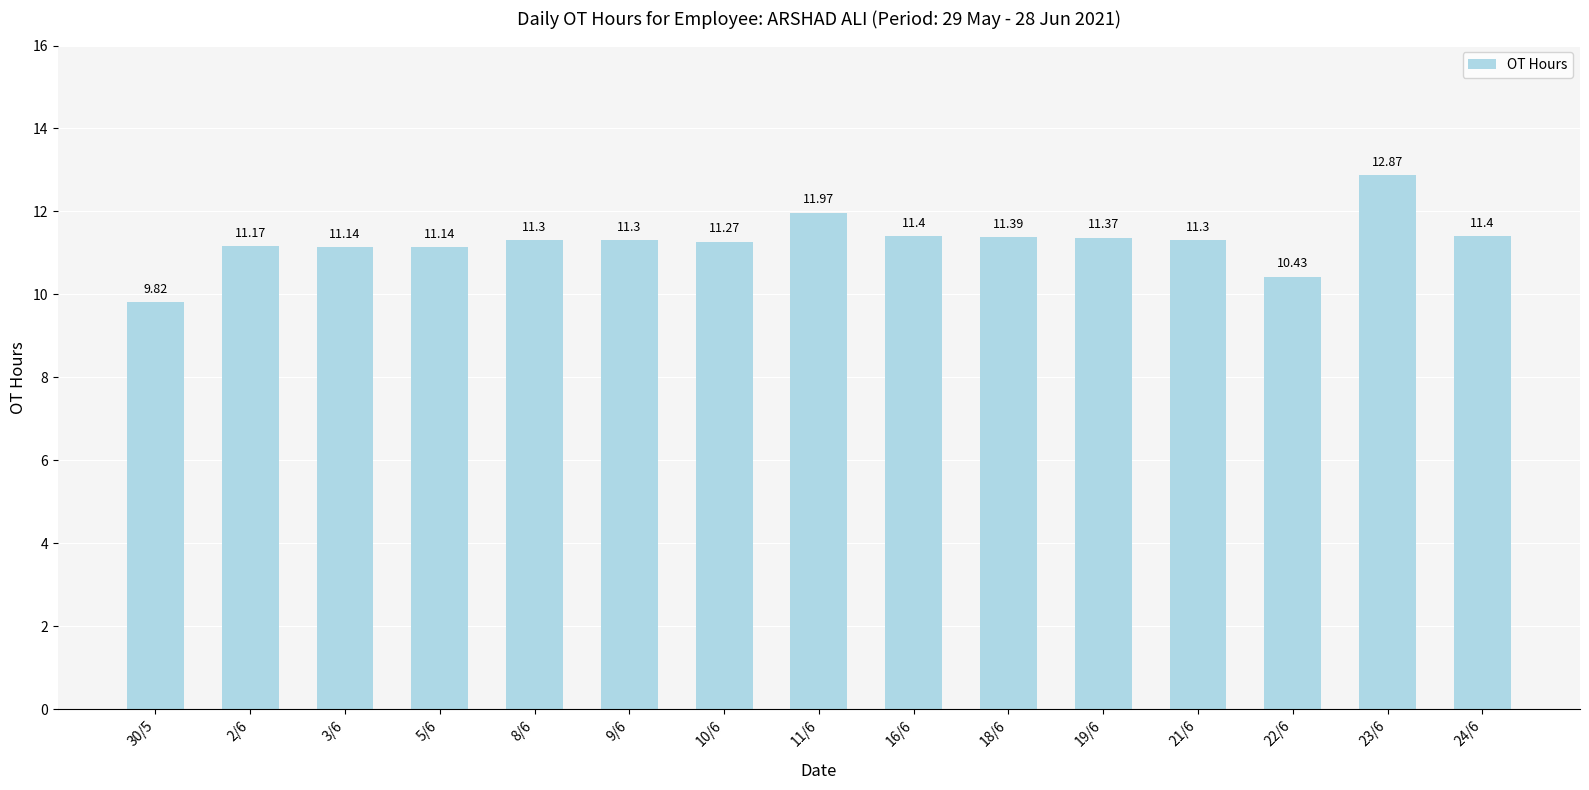

What is the change in value from 9/6 to 16/6?

+0.1